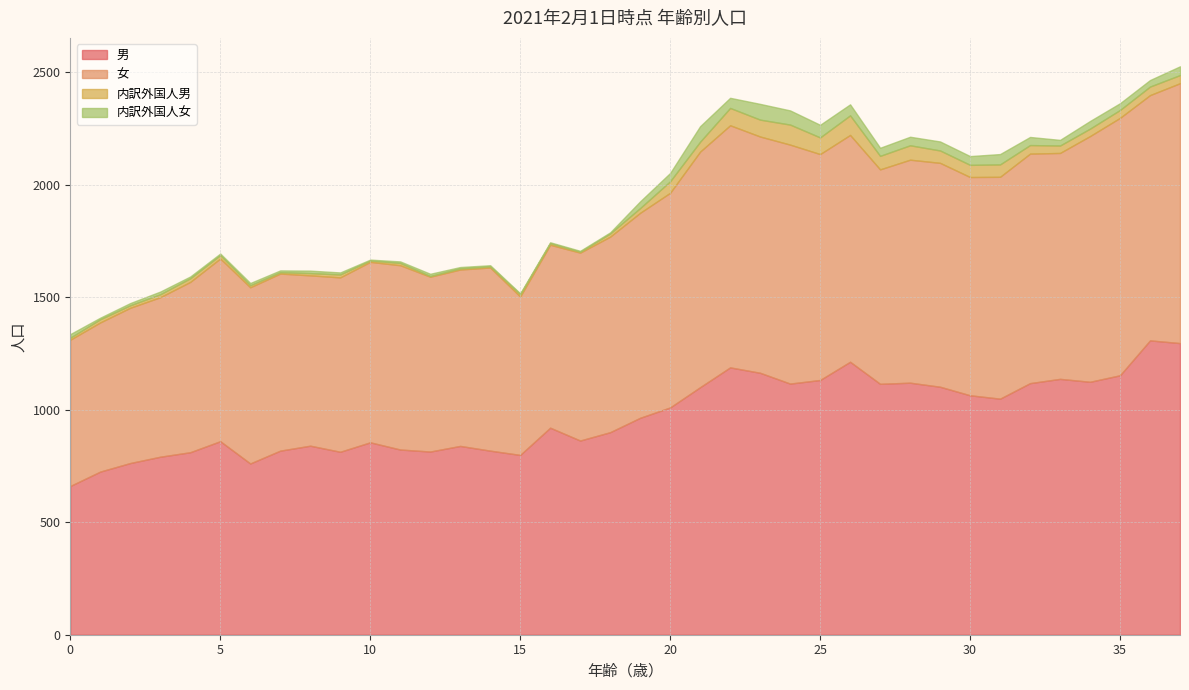

True or false: 内訳外国人女 and 男 intersect in this chart.

False